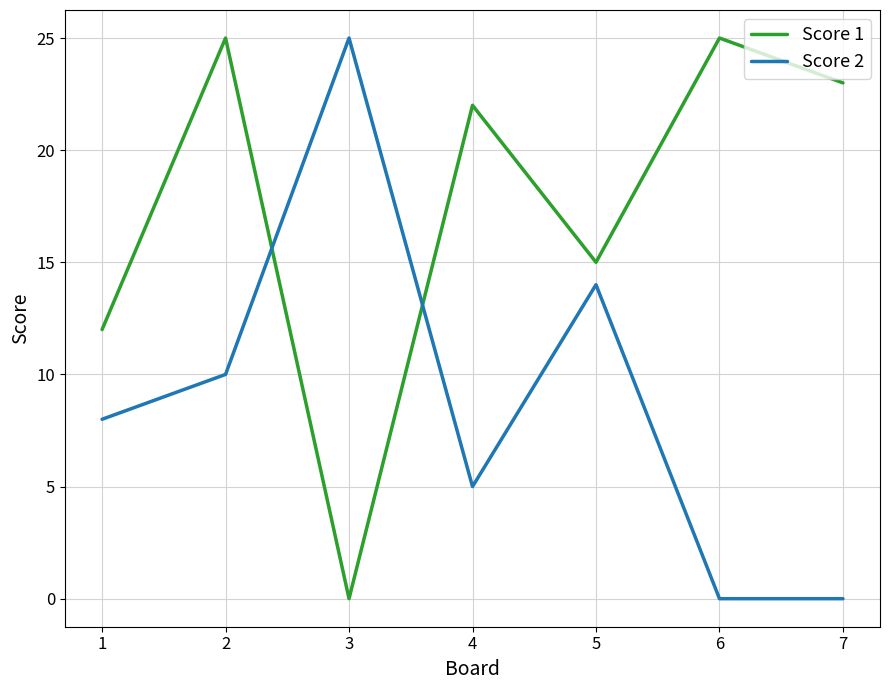

At 2, list the series in order from largest to smallest.

Score 1, Score 2